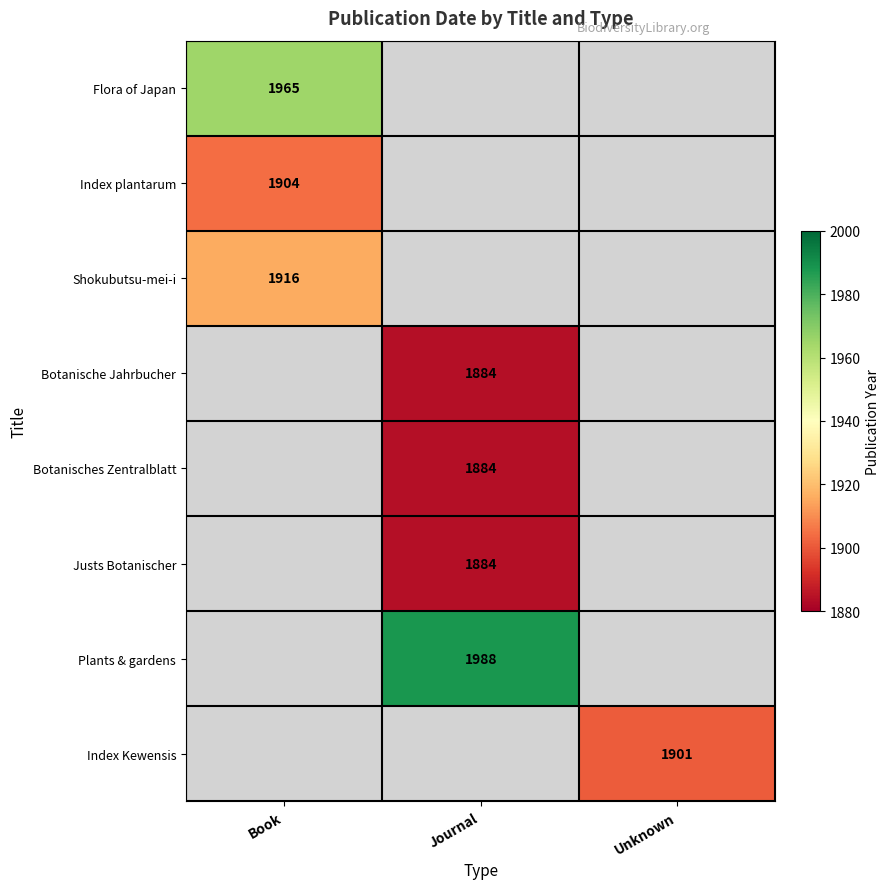

At which category does the chart reach its peak across all series?

Journal